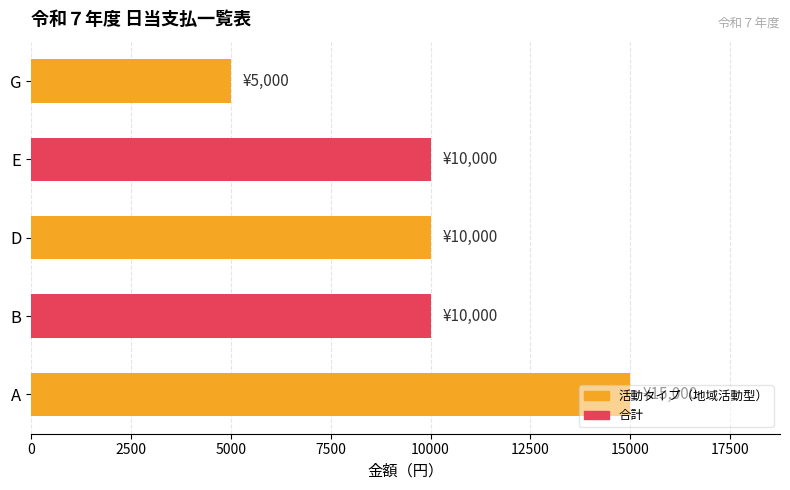

What is the difference between the maximum and second lowest values?

5000